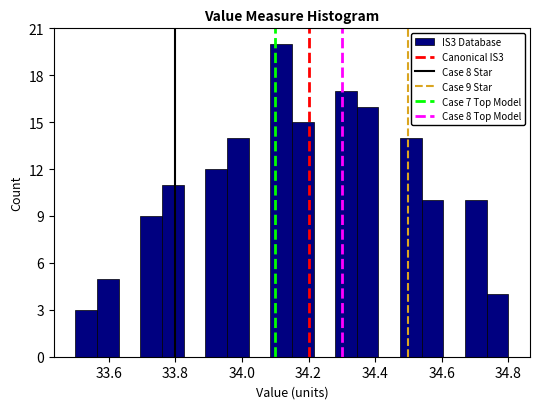

Read against the x-axis, roughly where is the centre of the tallest bar?

34.12